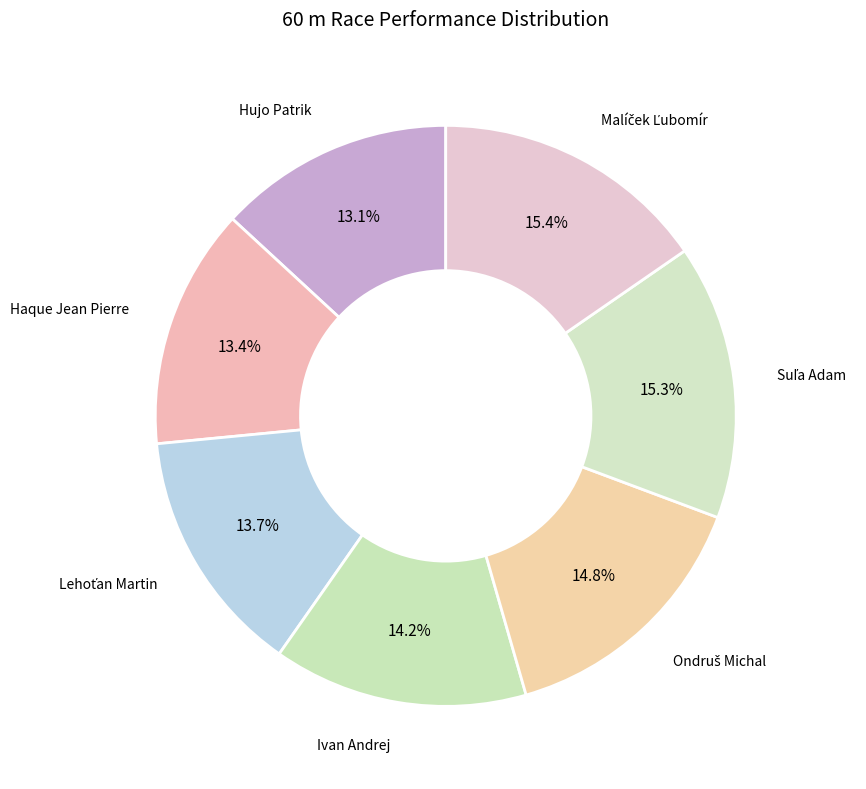

Approximately how many times larger is the value at Hujo Patrik compared to Ivan Andrej?

0.9